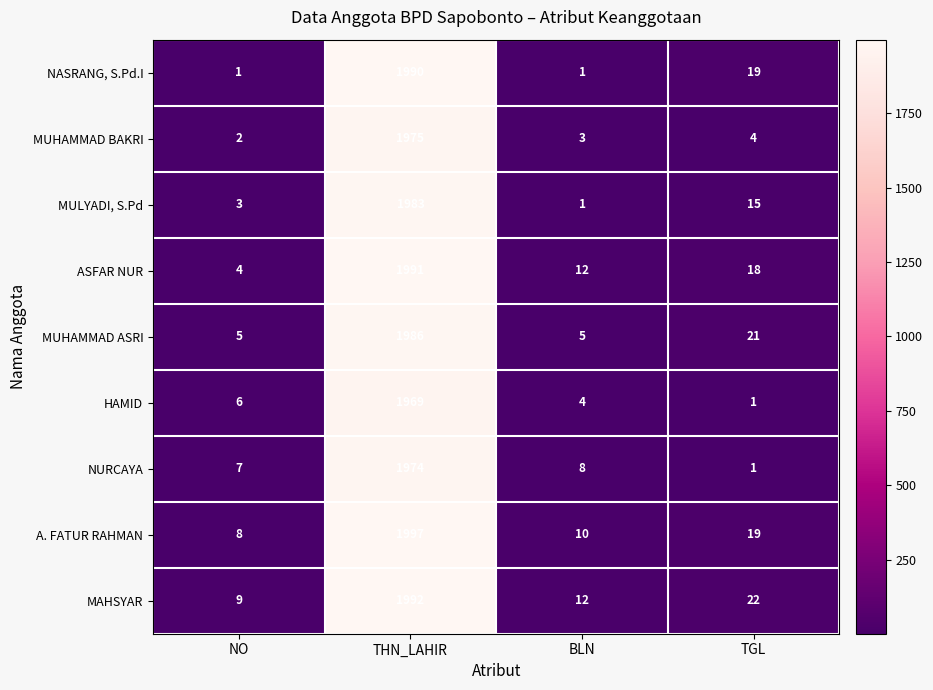

What is the difference between the maximum and minimum values in the MUHAMMAD ASRI series?

1981